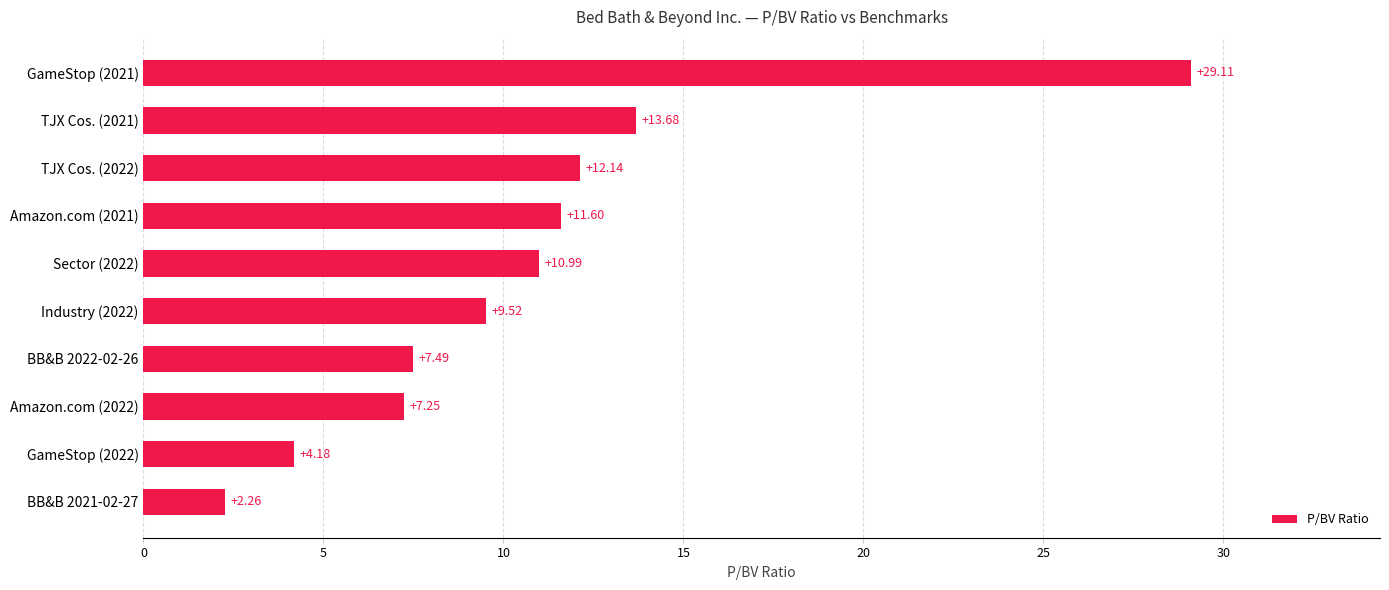

What is the sum of all values?

108.2